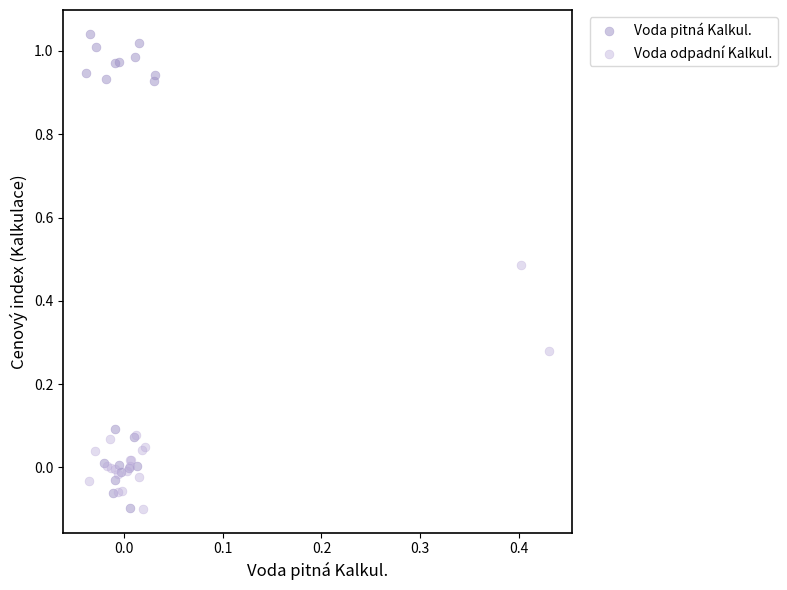

Which series reaches the maximum Y coordinate?

Voda pitná Kalkul.